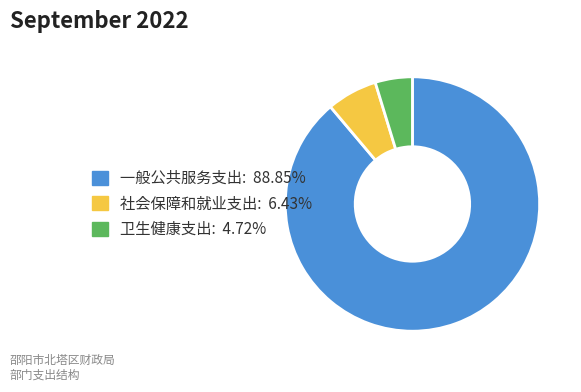

Do 社会保障和就业支出: 6.43% and 一般公共服务支出: 88.85% together represent more than half of the pie?

Yes